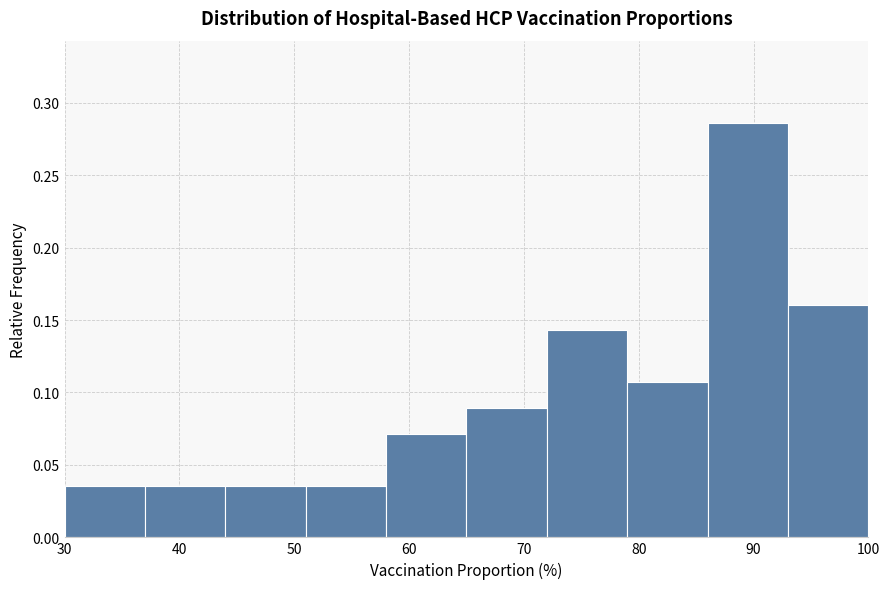

Over which range of the x-axis is the bar tallest?

86 to 93